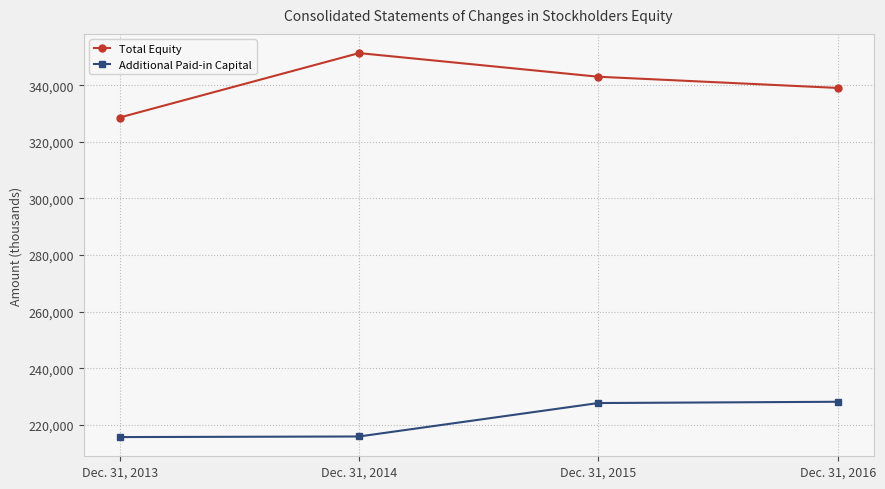

What is the value of the Total Equity point at the 3rd from the left?

343017